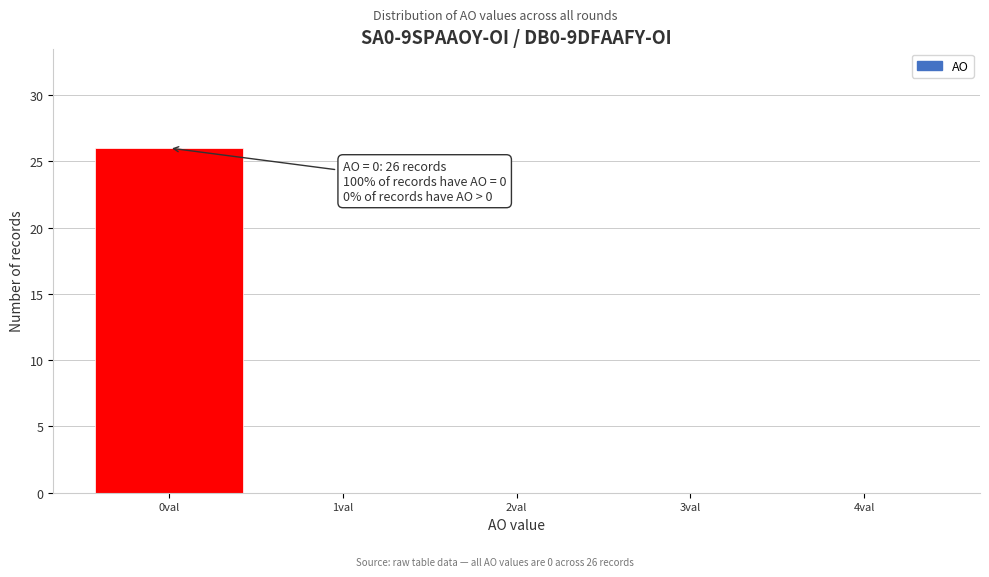

Over which range of the x-axis is the bar tallest?

-0.5 to 0.5